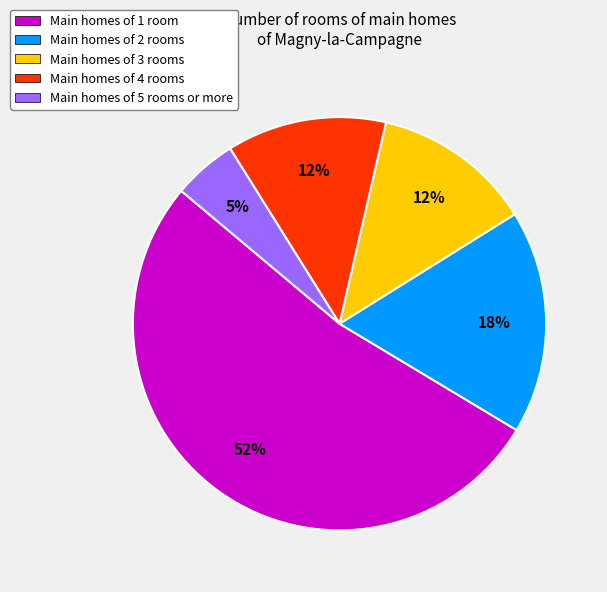

Which category has the biggest portion of the pie?

Main homes of 1 room